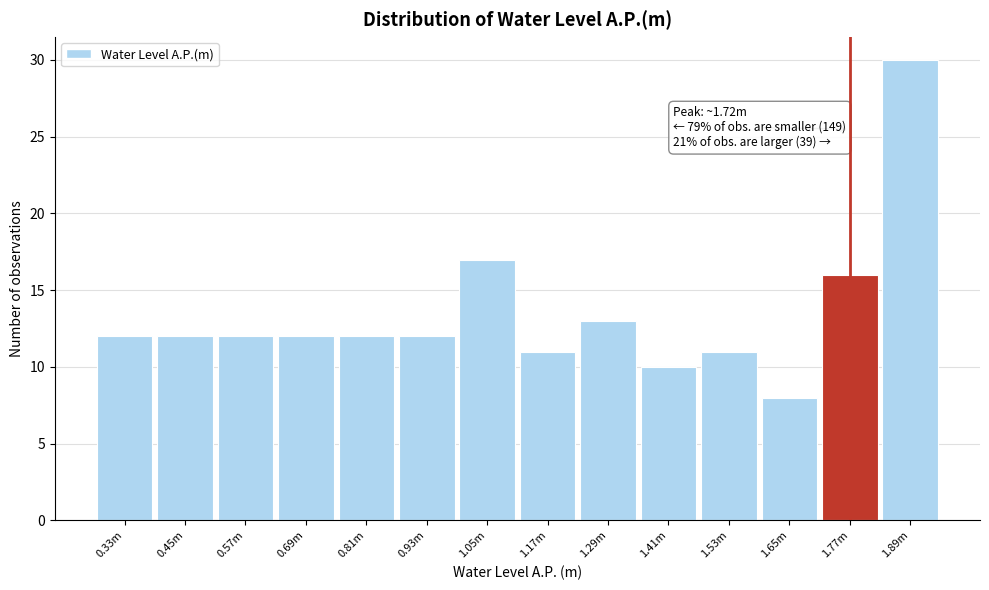

Reading left to right, transcribe all the data shown in this chart.

0.33m=12	0.45m=12	0.57m=12	0.69m=12	0.81m=12	0.93m=12	1.05m=17	1.17m=11	1.29m=13	1.41m=10	1.53m=11	1.65m=8	1.77m=16	1.89m=30